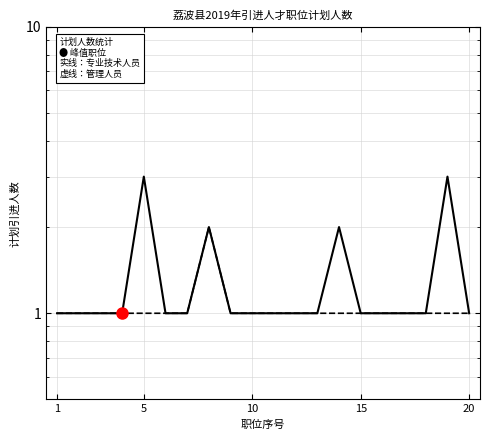

What are all the series names shown in the legend?

专业技术人员, 管理人员